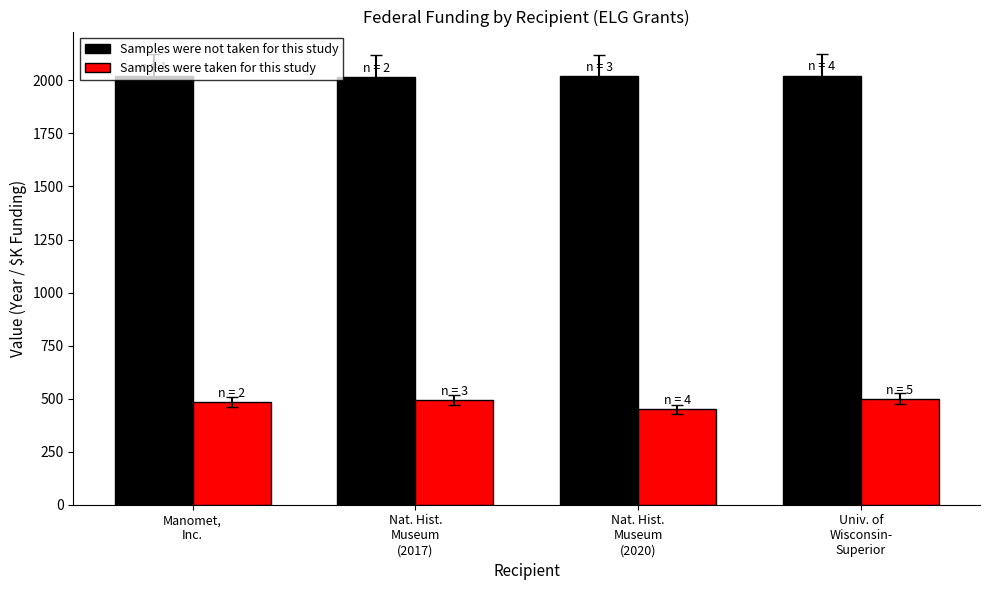

What is the label of the 1st bar from the right?

Univ. of
Wisconsin-
Superior